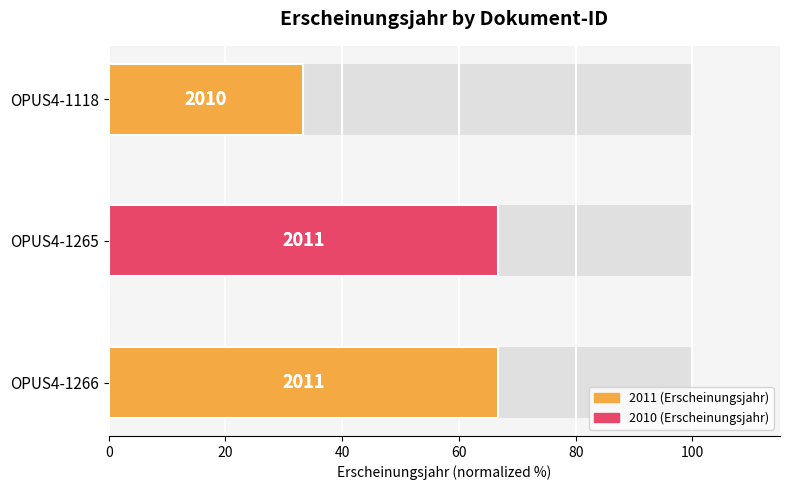

What is the value of the 3rd bar from the left?

33.3